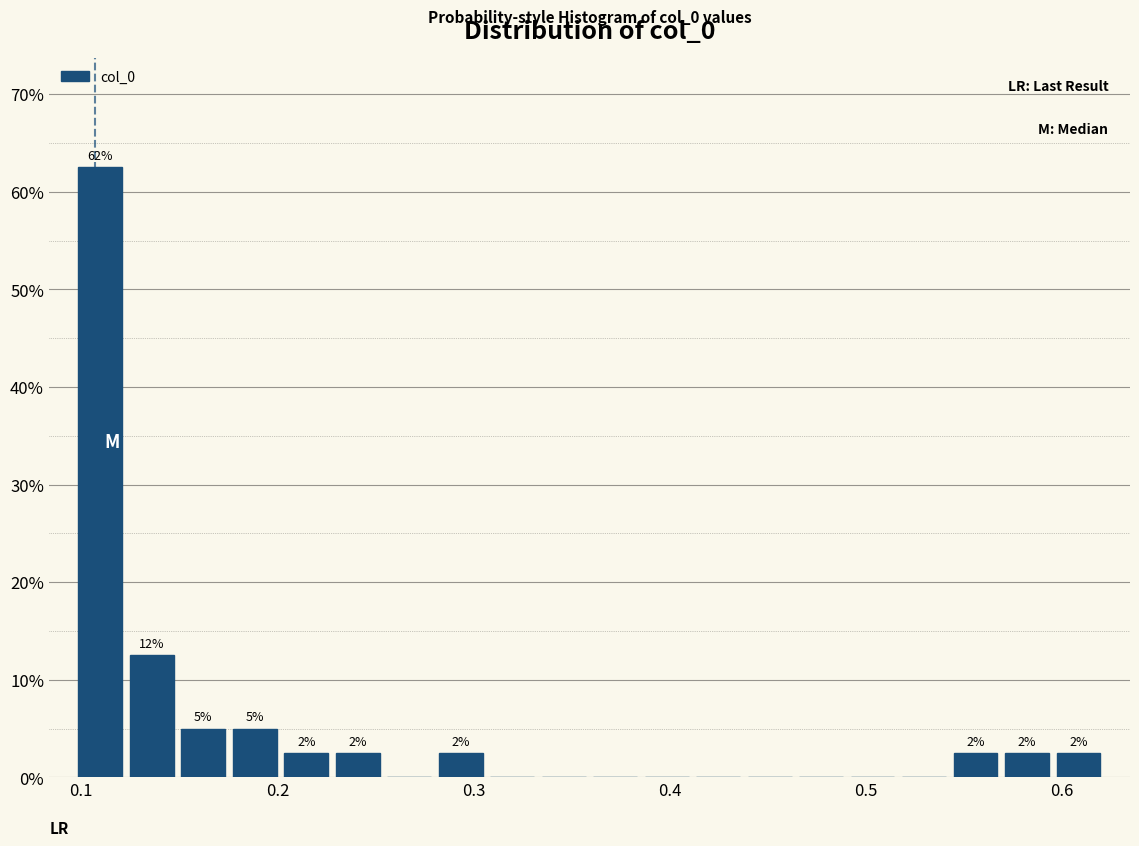

Around what value on the x-axis is the tallest bar? Give the approximate position of its centre, as read against the axis.

0.11